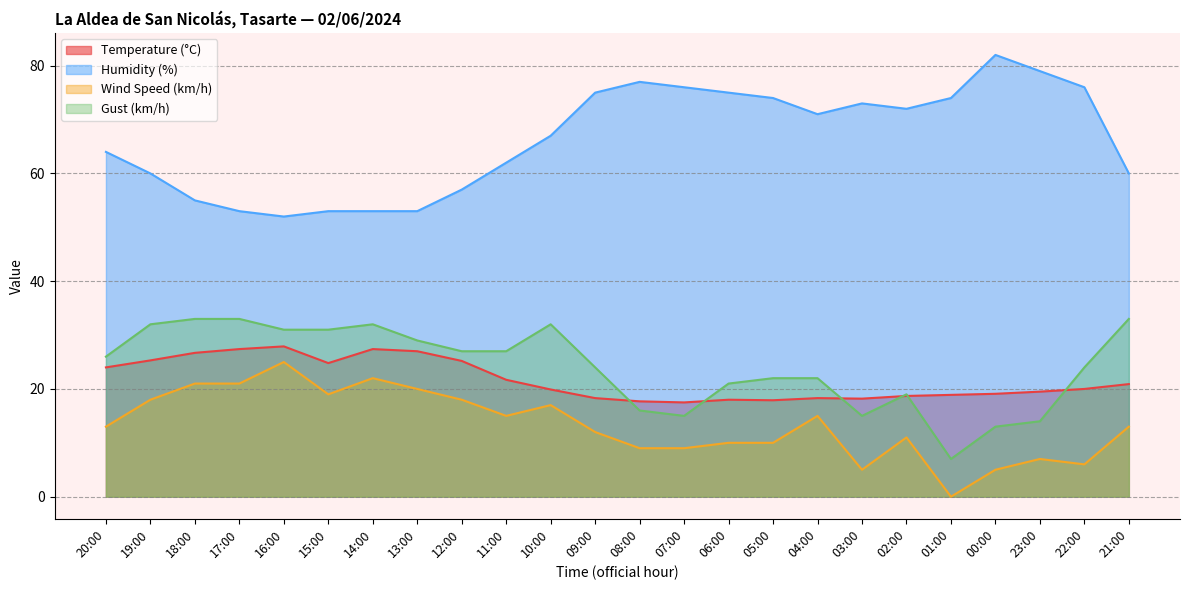

What is the spread (max minus min) of values at 19:00?

42.0